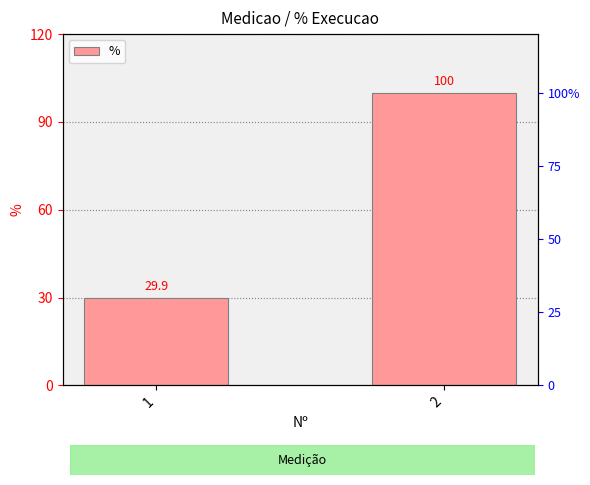

Rank the categories by value from highest to lowest.

2, 1